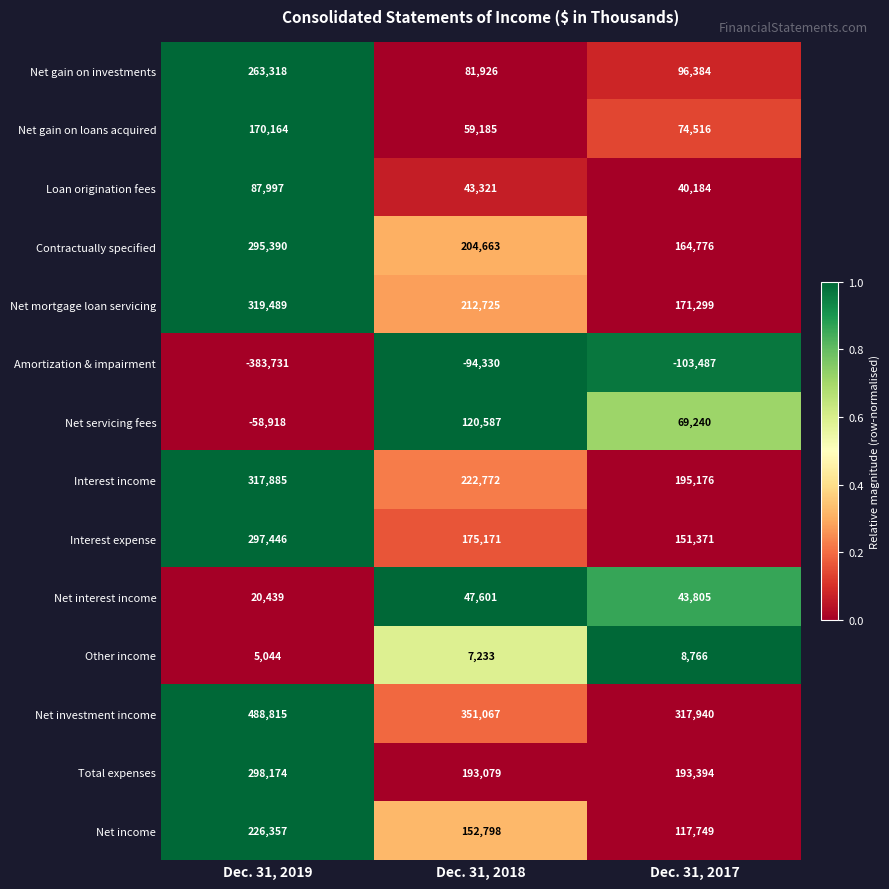

Which series has the largest total across all categories?

Net investment income